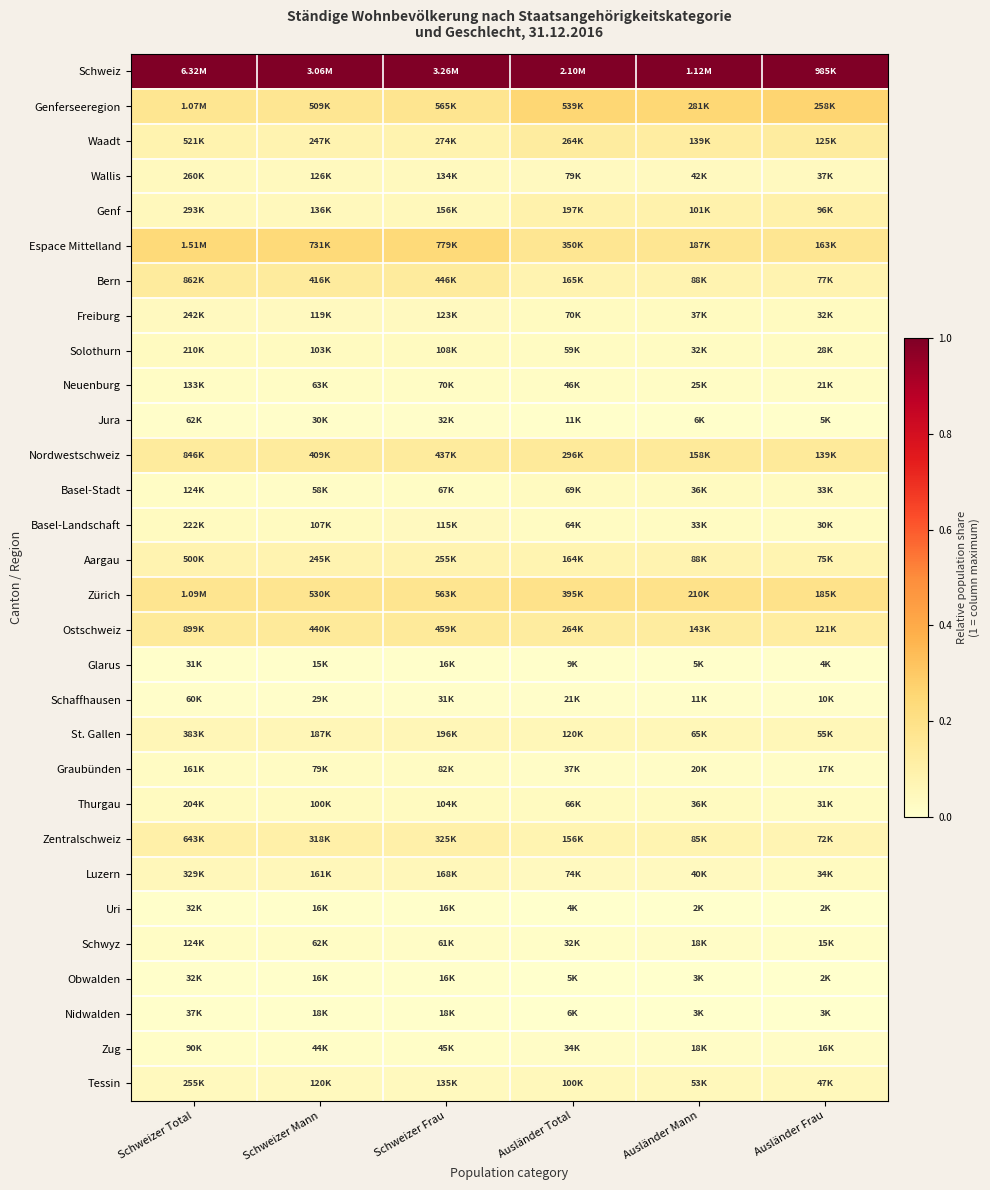

List the series in order of their peak value, lowest first.

Glarus, Obwalden, Uri, Nidwalden, Jura, Schaffhausen, Zug, Schwyz, Neuenburg, Graubünden, Thurgau, Solothurn, Basel-Stadt, Basel-Landschaft, Freiburg, Wallis, Tessin, Luzern, St. Gallen, Aargau, Genf, Zentralschweiz, Waadt, Bern, Nordwestschweiz, Ostschweiz, Zürich, Espace Mittelland, Genferseeregion, Schweiz